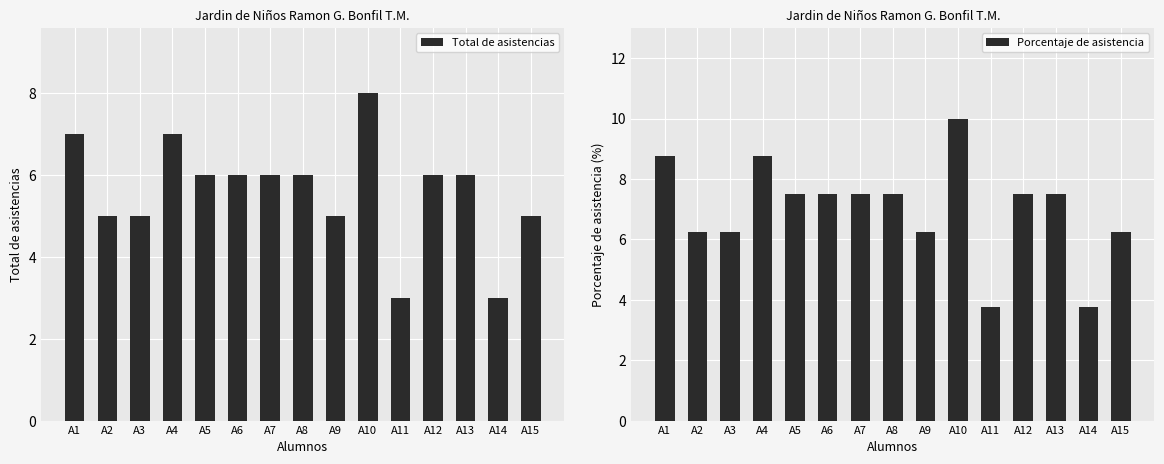

Is it true that Porcentaje de asistencia equals 2.6 at A9?

False